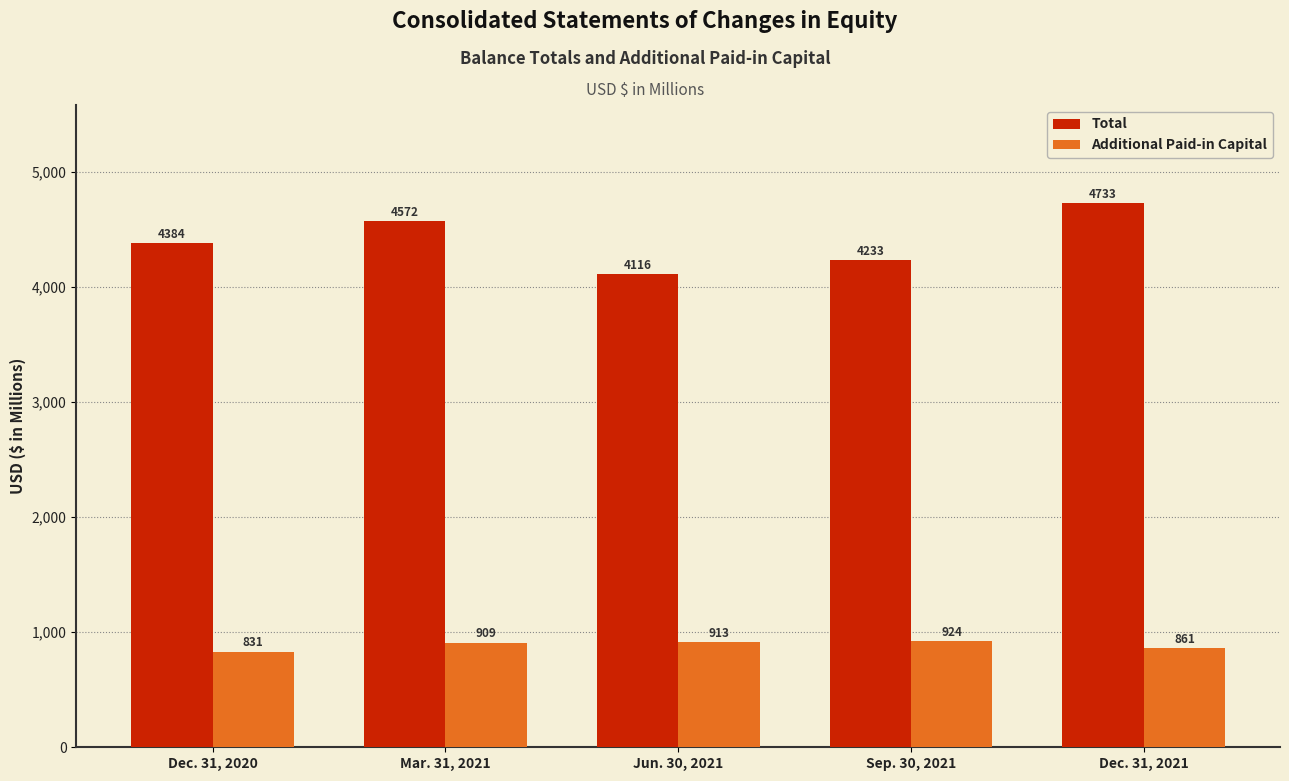

What is the label of the 1st bar from the left?

Dec. 31, 2020